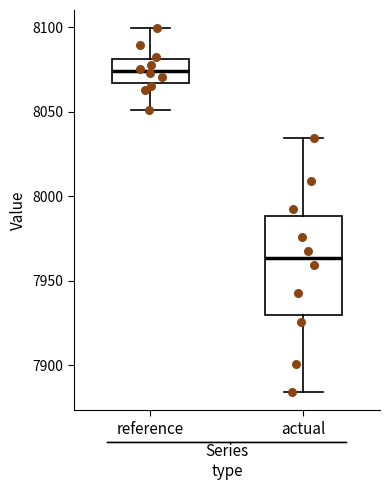

Comparing the boxes themselves (not the whiskers), which one is the tallest?

actual